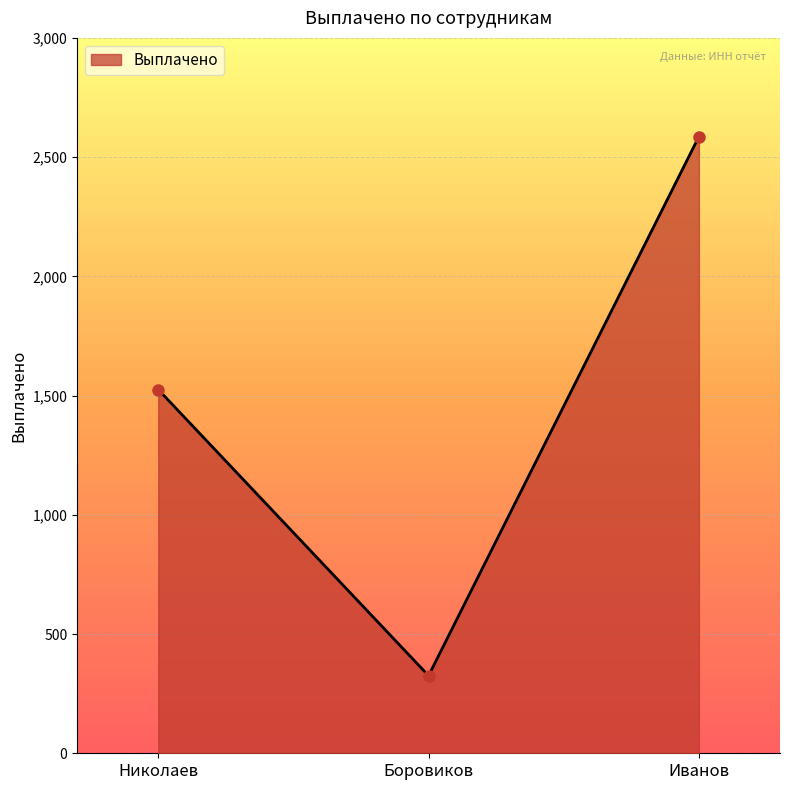

List the labels in order of value, smallest first.

Боровиков, Николаев, Иванов